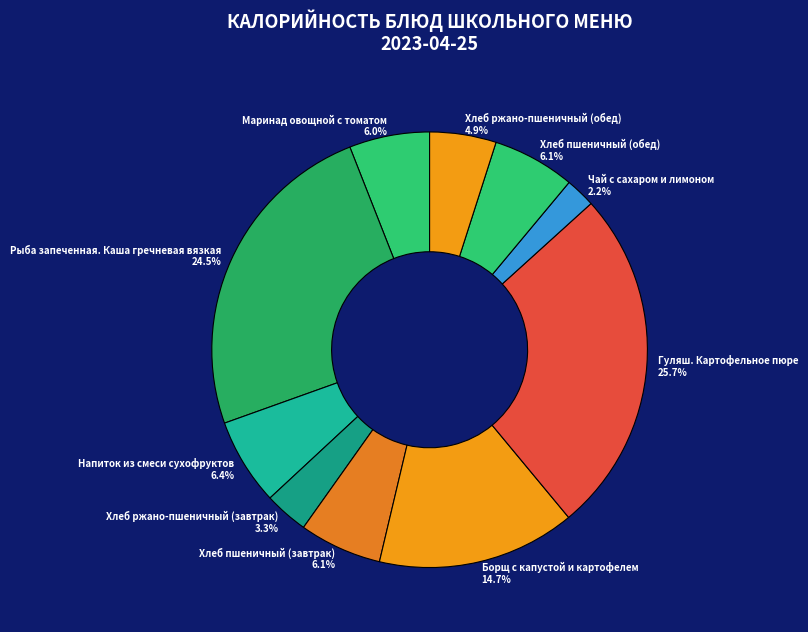

What is the ratio of the value at Хлеб пшеничный (завтрак) to the value at Борщ с капустой и картофелем?

0.4